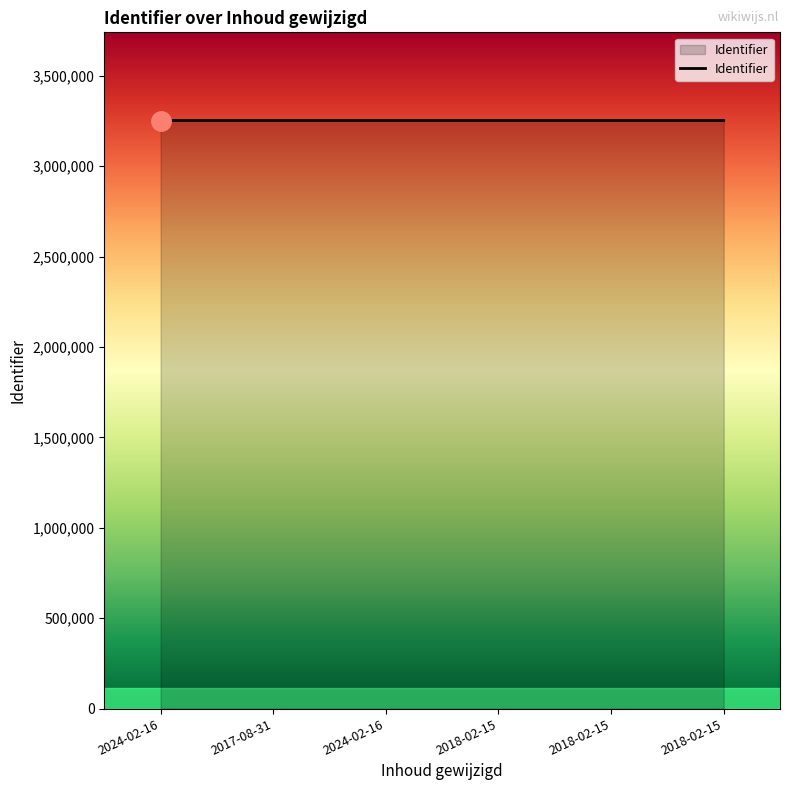

What is the sum of all values?

19515927